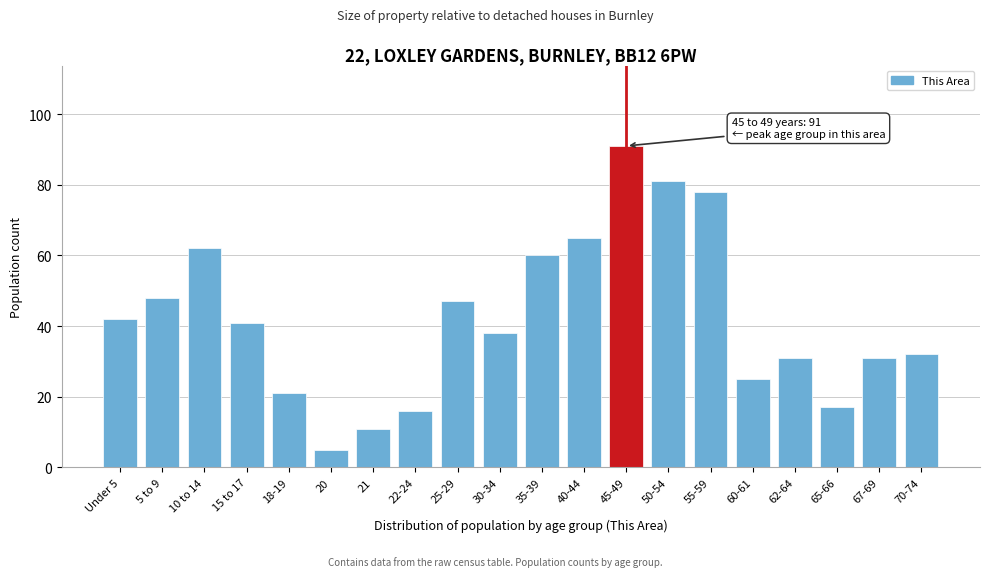

Reading left to right, transcribe all the data shown in this chart.

42	48	62	41	21	5	11	16	47	38	60	65	91	81	78	25	31	17	31	32